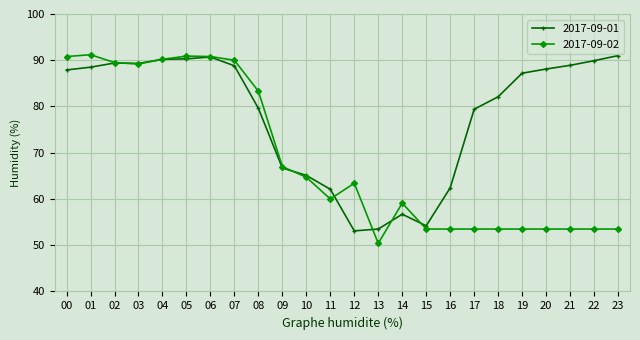

What is the total value across all series at 23?

144.5